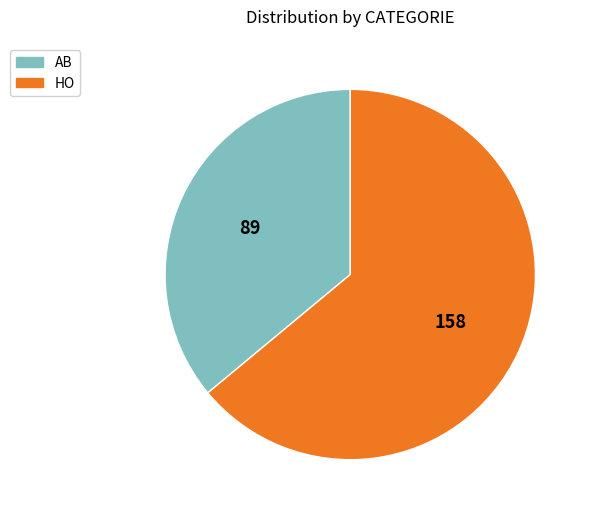

How many segments does this pie chart have?

2